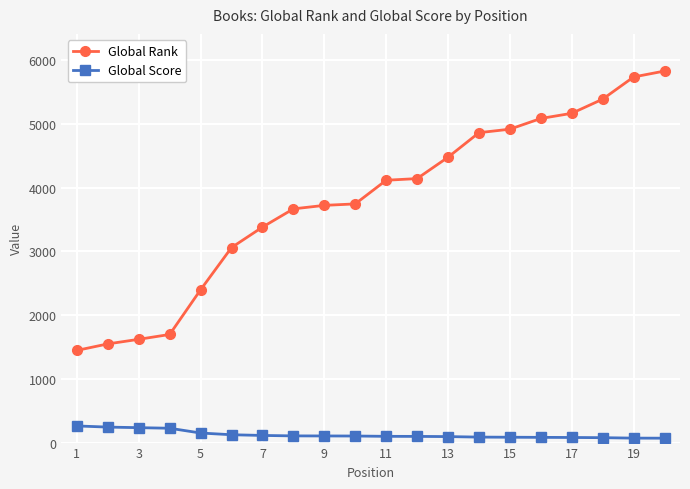

What is the value of the Global Rank point at the 1st from the left?

1446